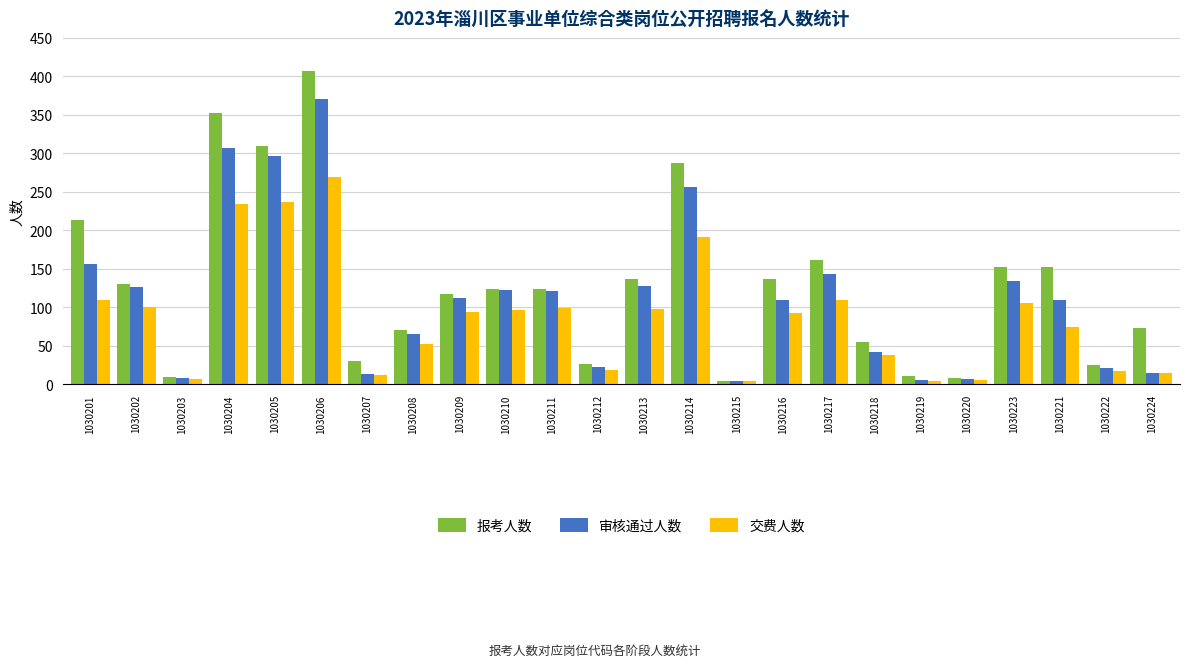

Count the number of data series in this chart.

3